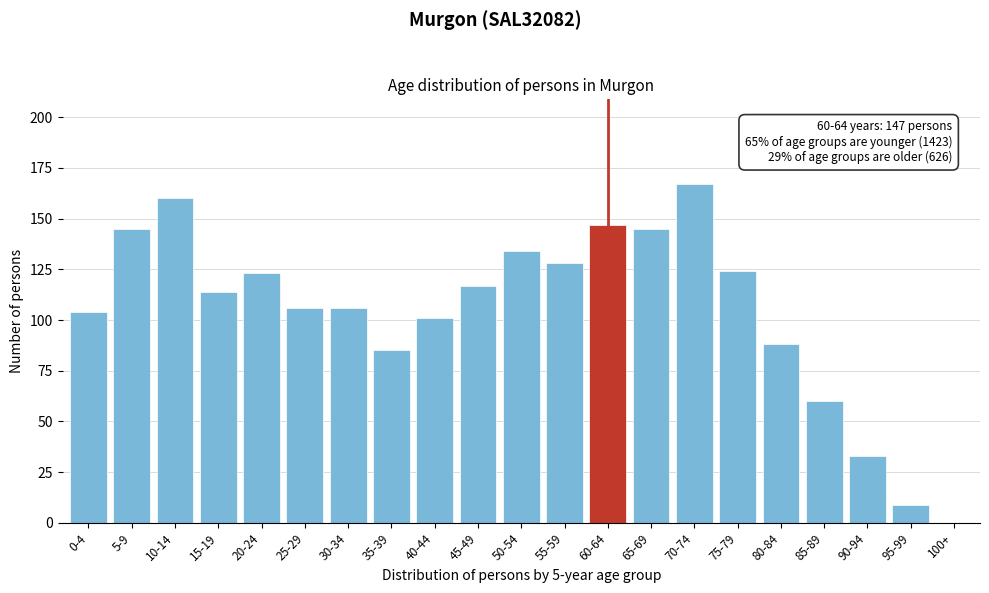

Reading left to right, list all the values displayed in this chart.

0-4=104	5-9=145	10-14=160	15-19=114	20-24=123	25-29=106	30-34=106	35-39=85	40-44=101	45-49=117	50-54=134	55-59=128	60-64=147	65-69=145	70-74=167	75-79=124	80-84=88	85-89=60	90-94=33	95-99=9	100+=0